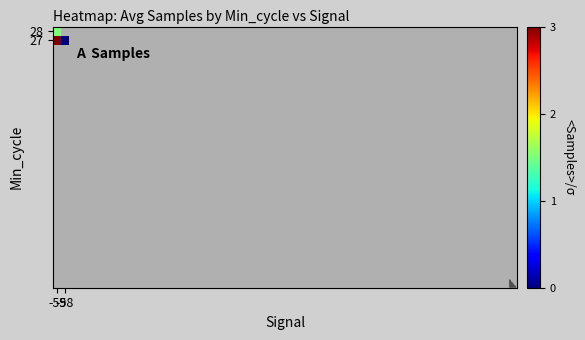

Count the number of categories in the chart.

2